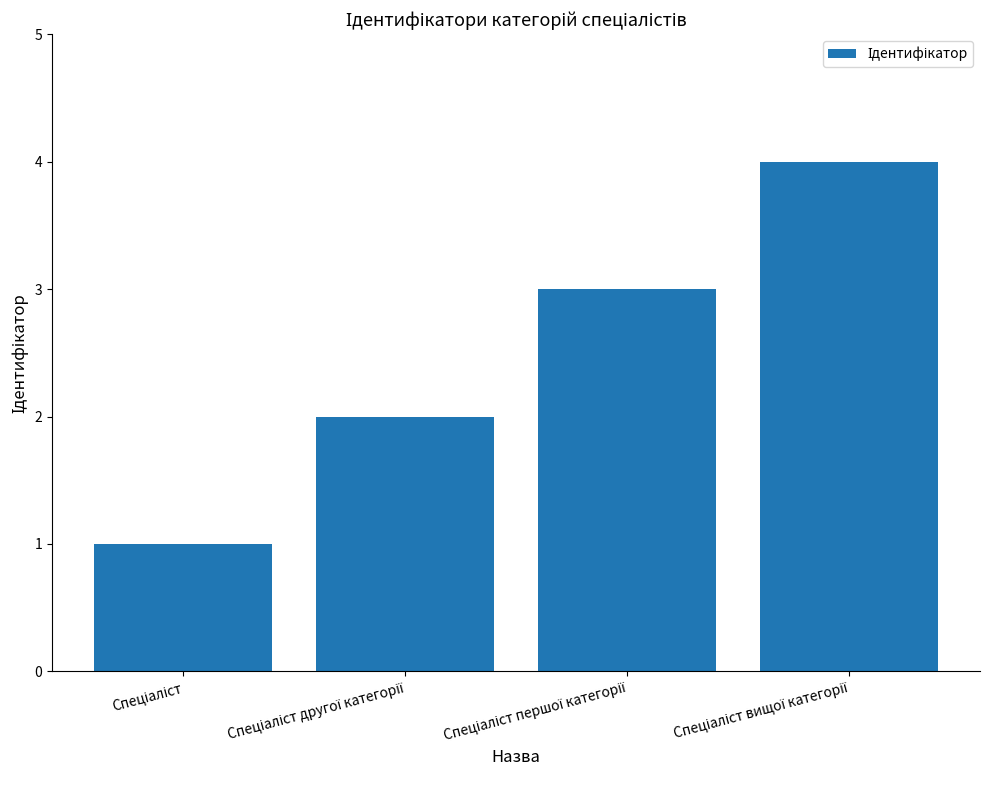

Are the bars grouped side by side (vs. stacked)?

No